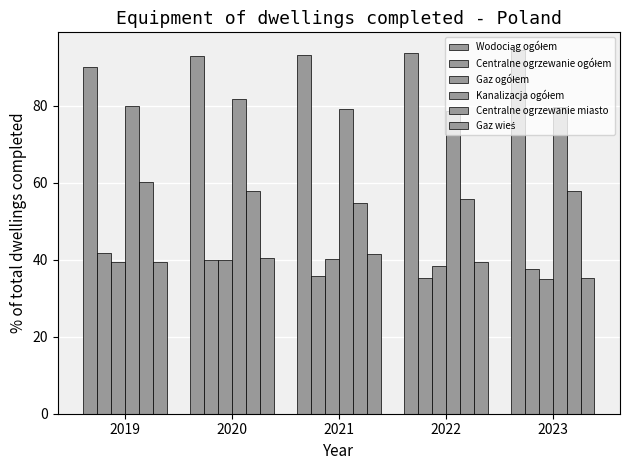

How many bars are there in each group?

6